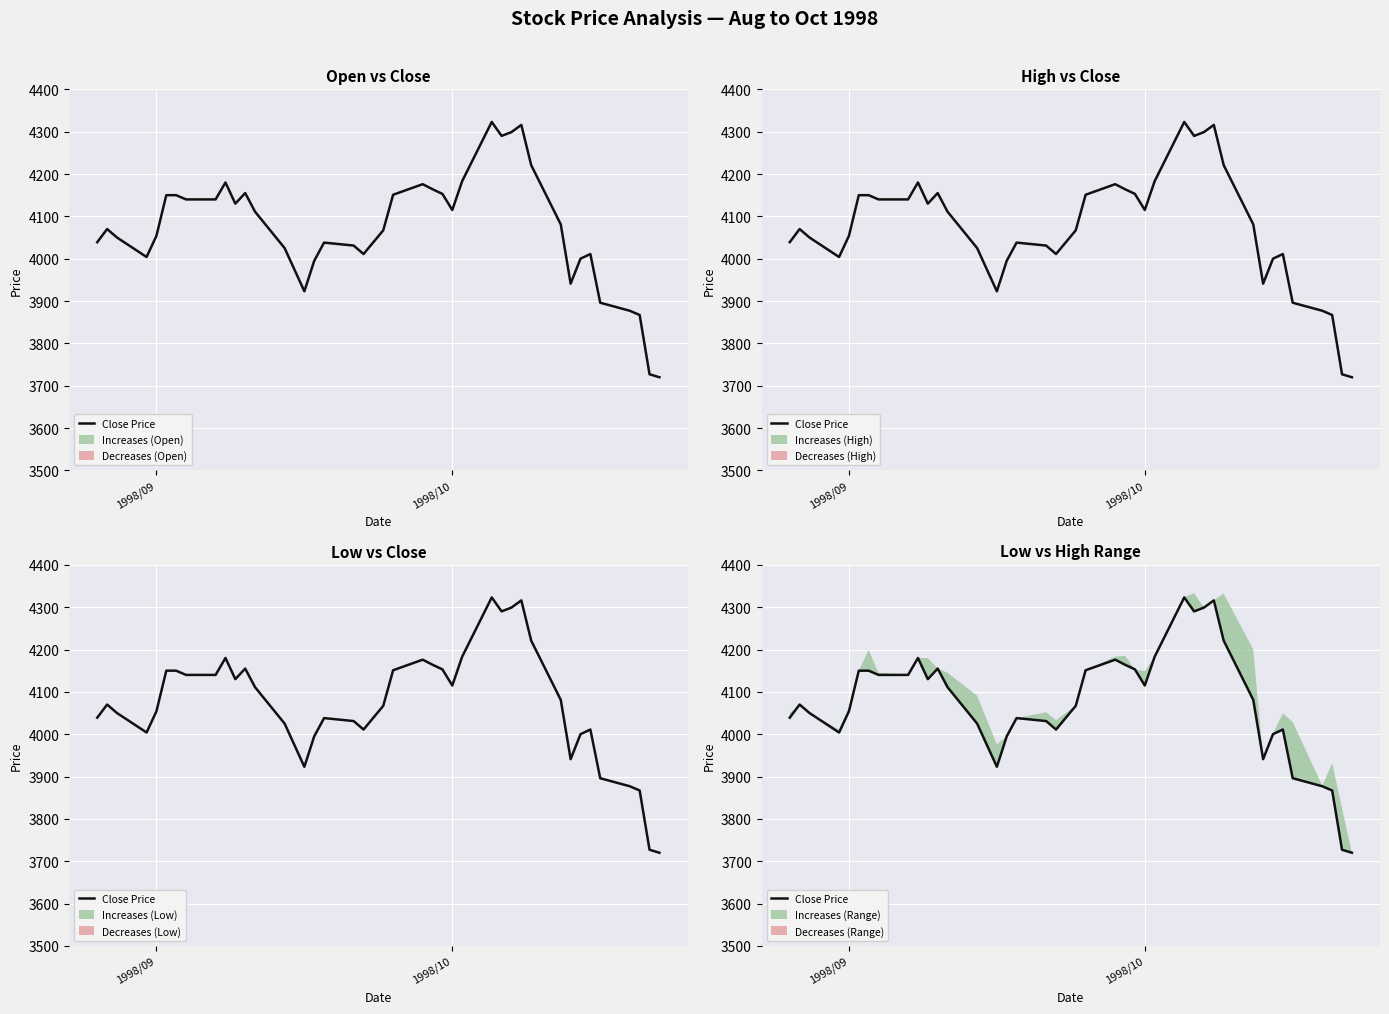

Reading left to right, transcribe all the data shown in this chart.

4039	4070	4050	4004	4054	4150	4150	4140	4140	4180	4130	4155	4111	4025	3923	3995	4038	4031	4011	4067	4151	4176	4164	4153	4115	4183	4323	4290	4299	4316	4221	4081	3941	4000	4011	3896	3877	3867	3727	3720